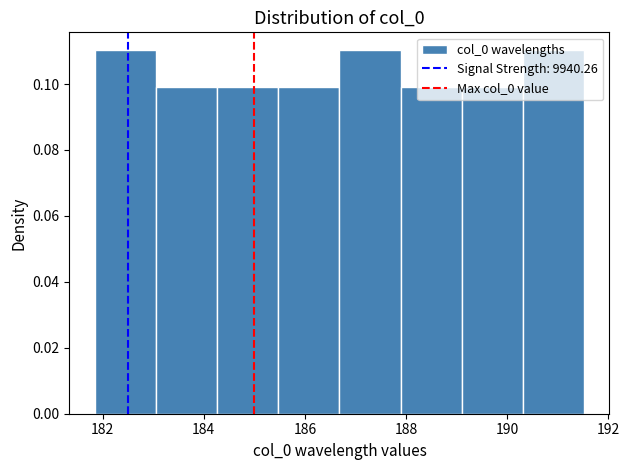

Reading left to right, list every bar in this chart as the range it spans on the x-axis followed by its height. Neither the bar edges nor the heights are printed on the chart, so give them approximately, as read against the axes.

181.8 to 183.0: 0.11
183.0 to 184.2: 0.10
184.2 to 185.4: 0.10
185.4 to 186.6: 0.10
186.6 to 187.8: 0.11
187.8 to 189.2: 0.10
189.2 to 190.4: 0.10
190.4 to 191.6: 0.11